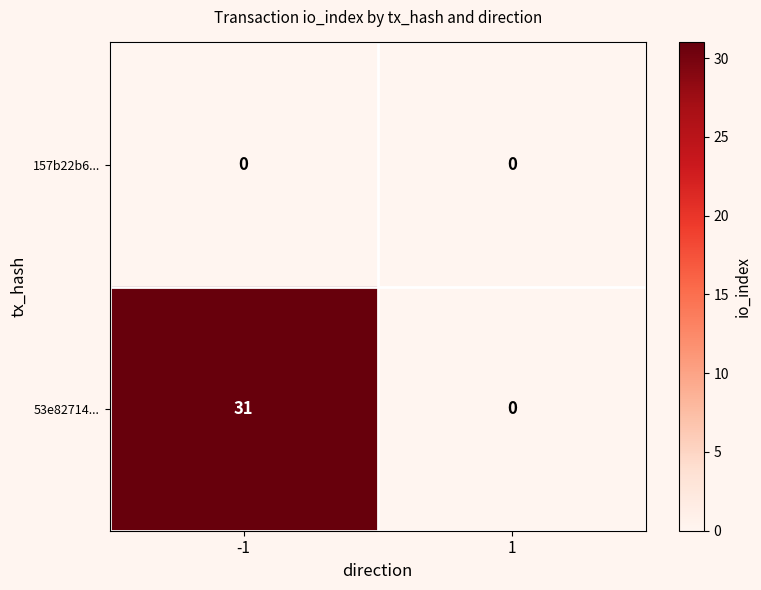

The 53e82714... series shows 31 at -1. True or false?

True